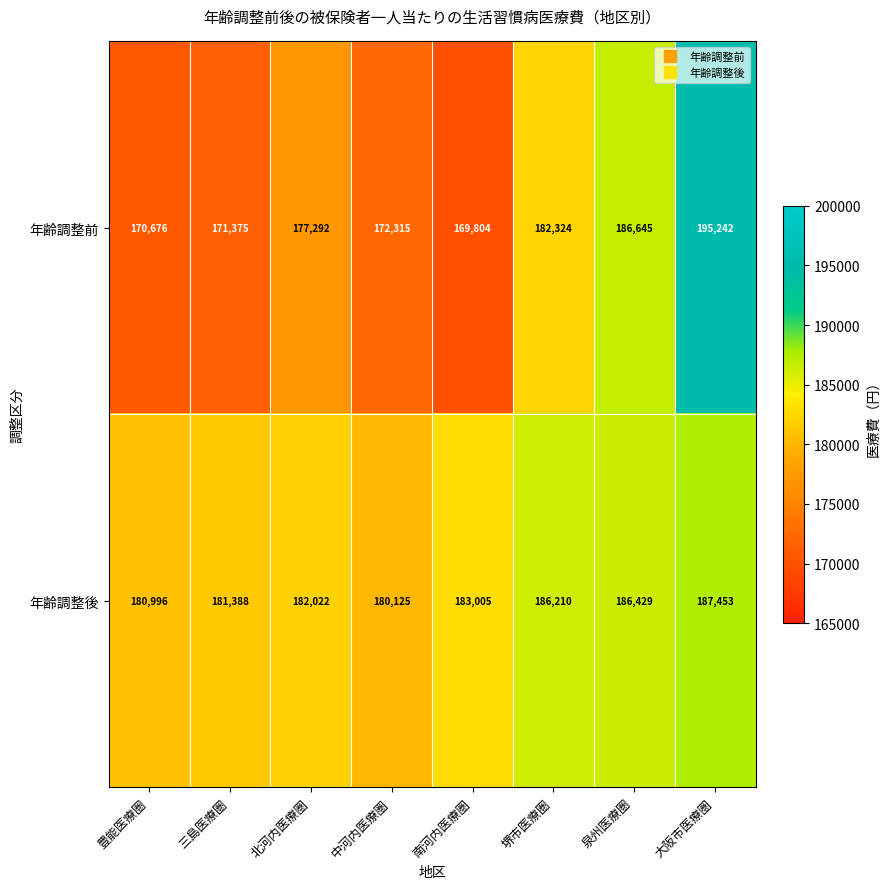

What is the spread (max minus min) of values at 北河内医療圏?

4730